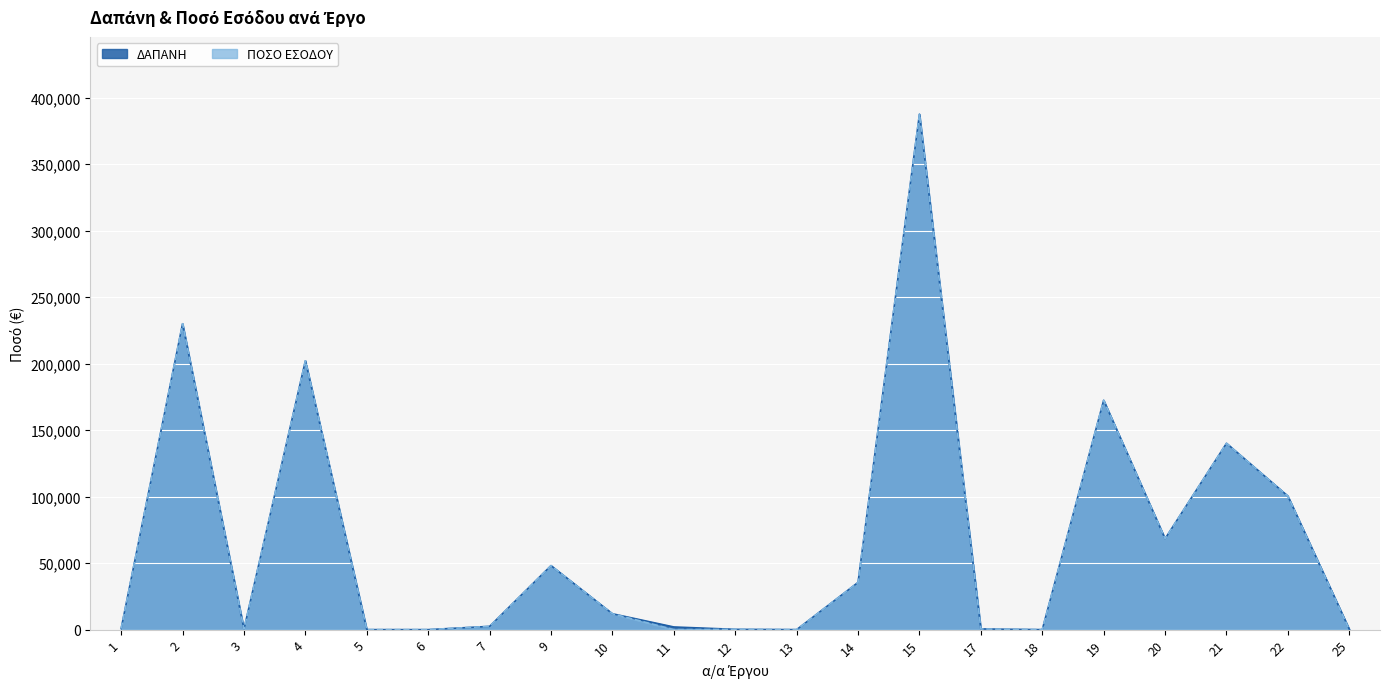

What is the highest value of the ΠΟΣΟ ΕΣΟΔΟΥ series?

387540